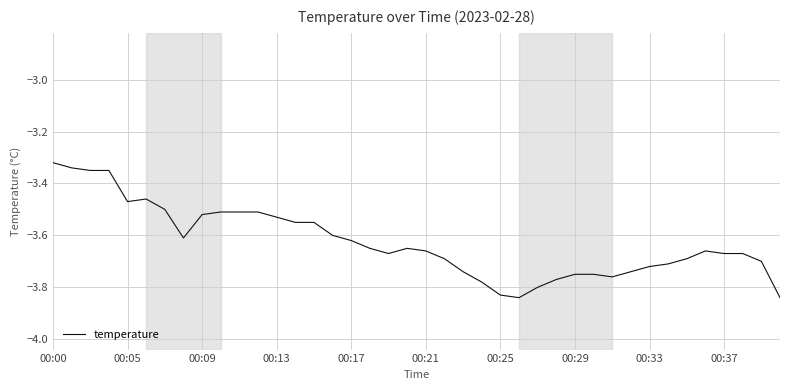

Does the chart display data point markers on the line(s)?

No